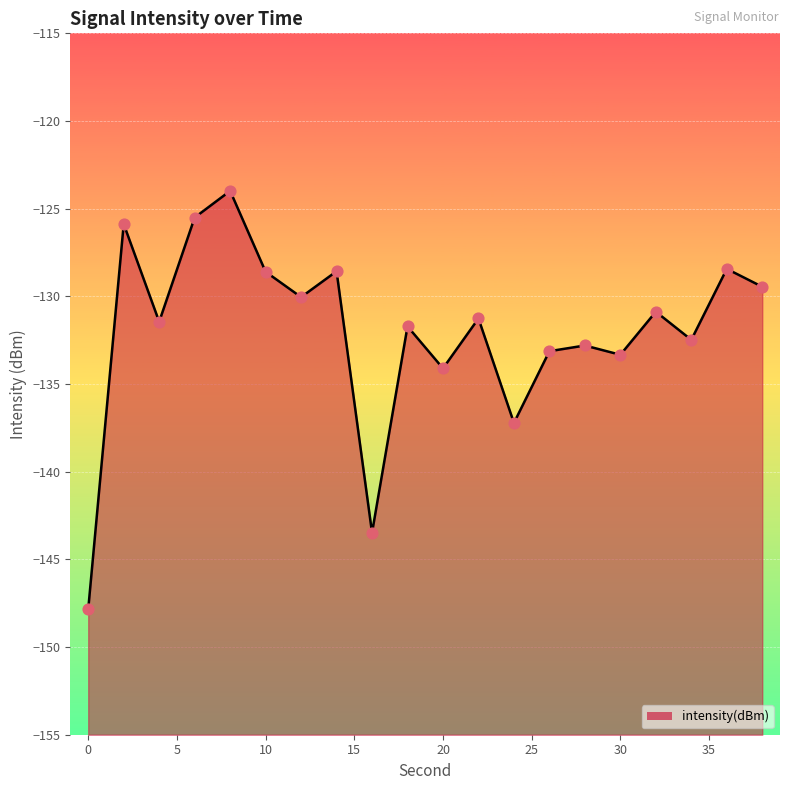

Between 26 and 20, which is larger?

26